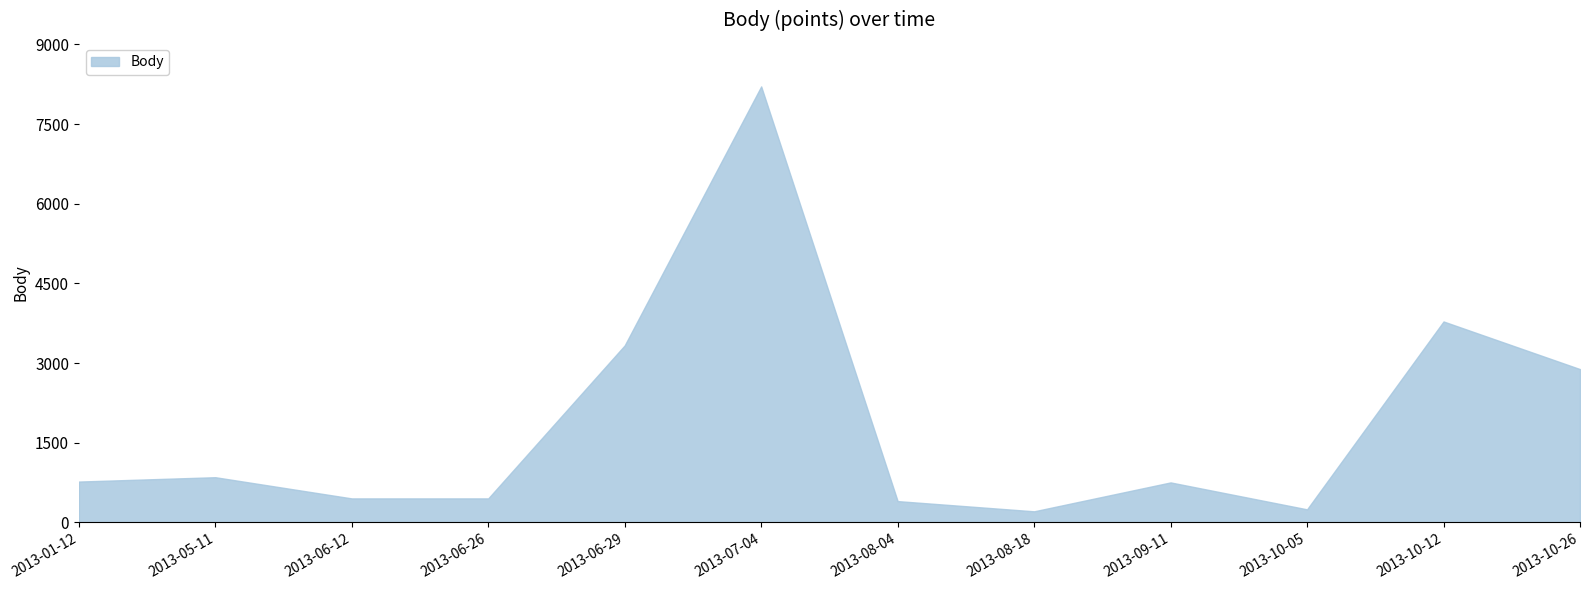

Where is the data nearest to the value 4209?

2013-10-12